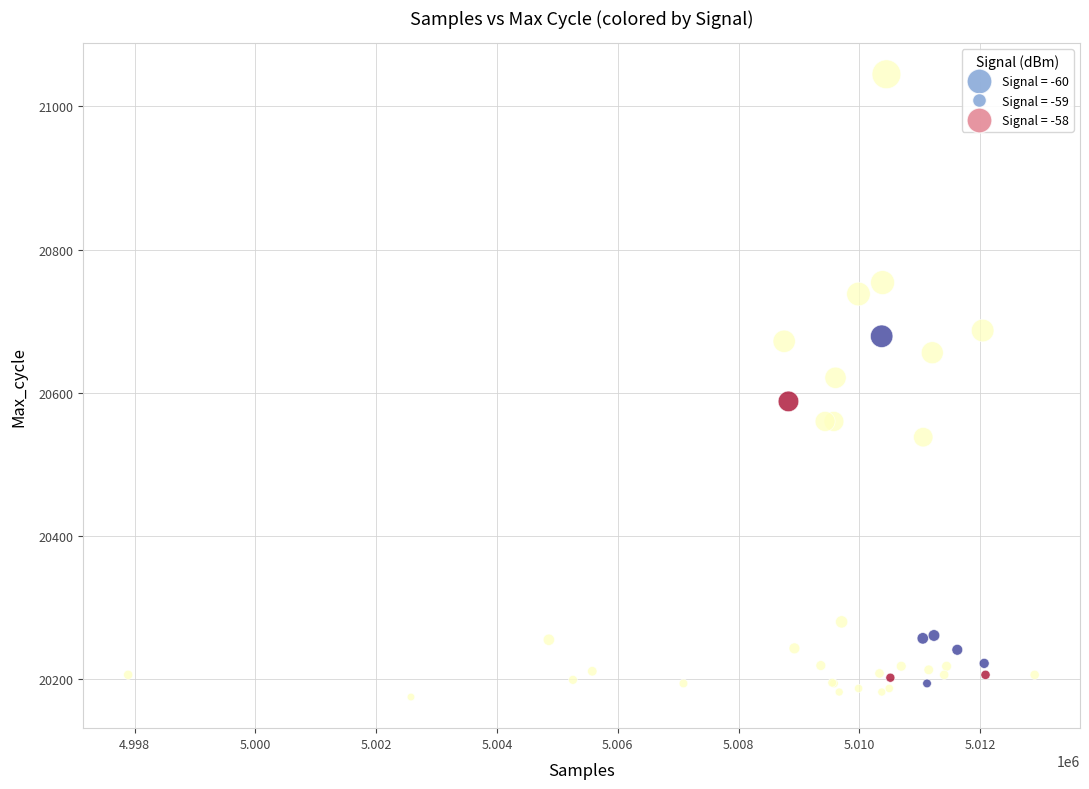

What Y value in the scatter plot is closest to 20610?

20621